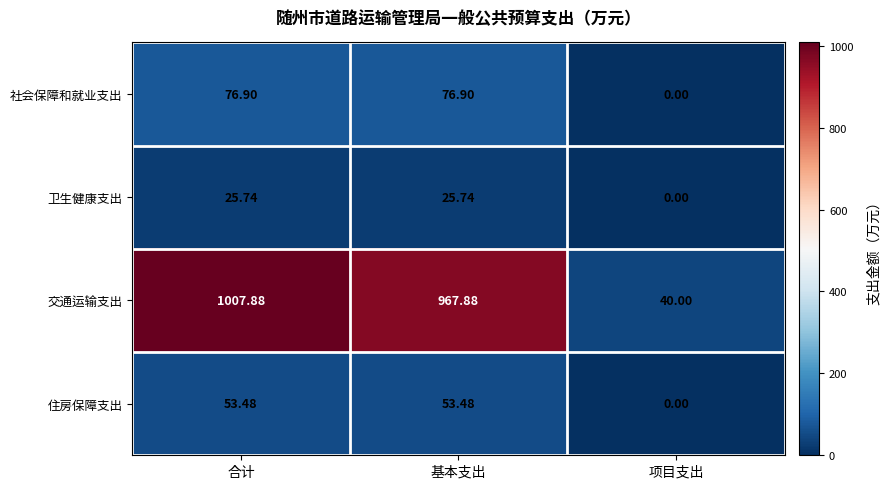

At which label does 社会保障和就业支出 first exceed 76?

合计